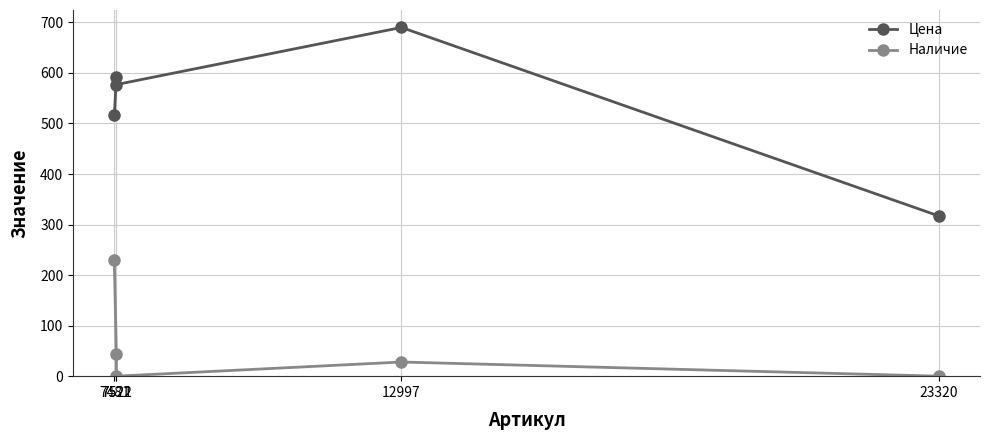

How many interior local valleys does the Цена series have?

1